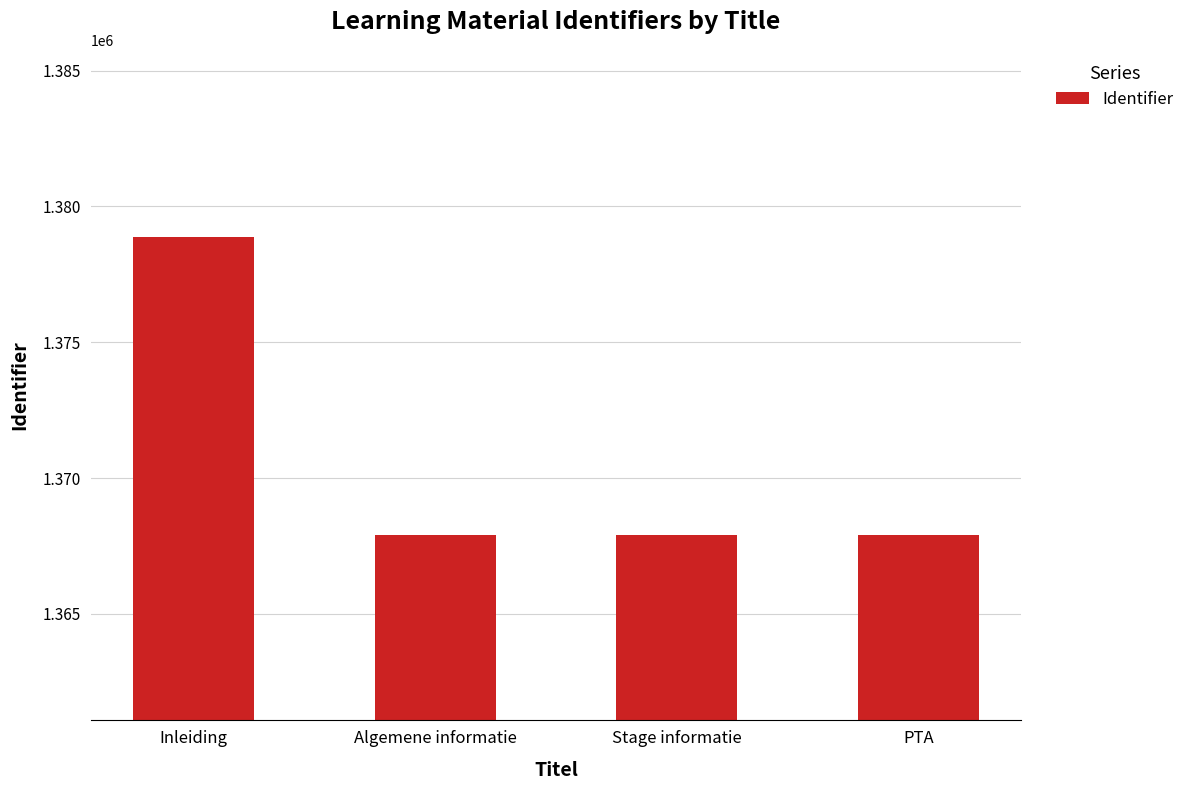

What is the smallest value displayed?

1367922